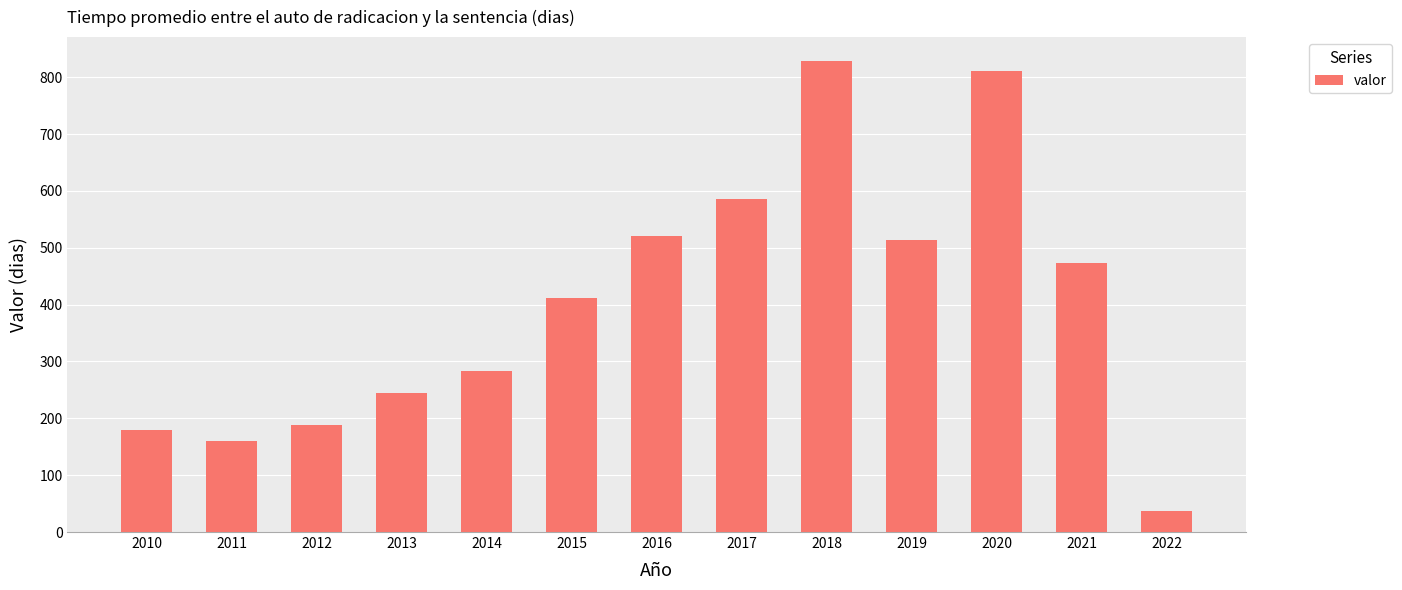

The value at 2021 is 793. True or false?

False